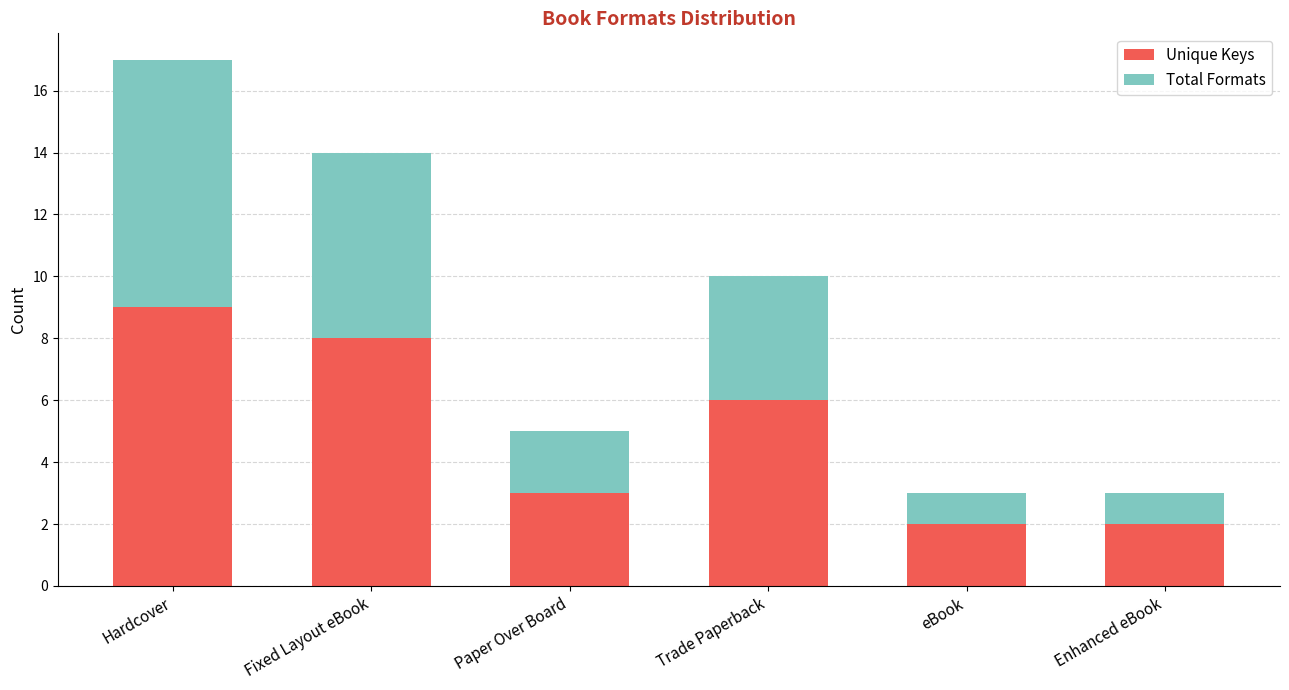

The Unique Keys series shows 2 at Enhanced eBook. True or false?

True